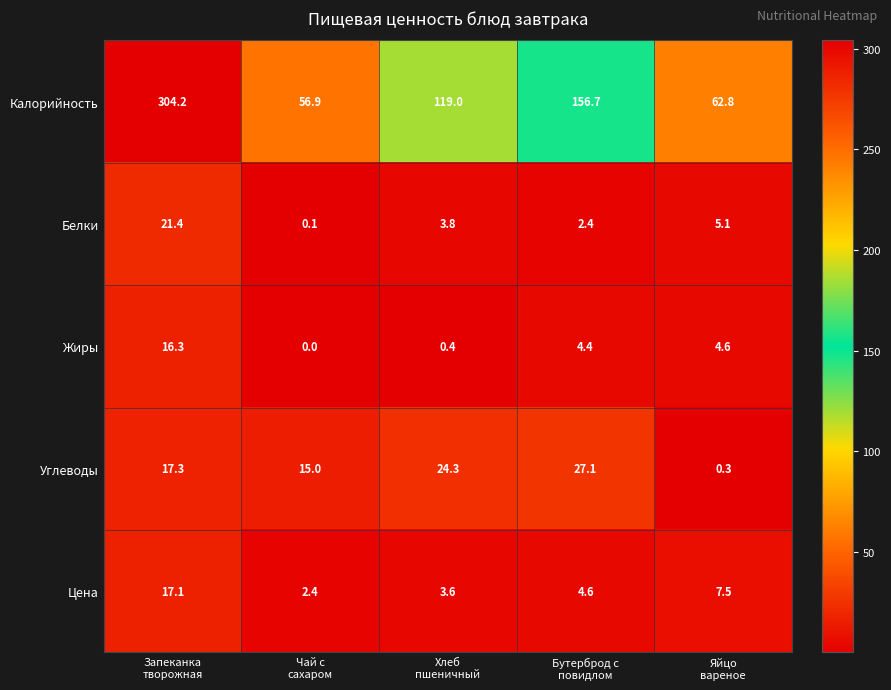

What is the minimum value for Цена?

2.4